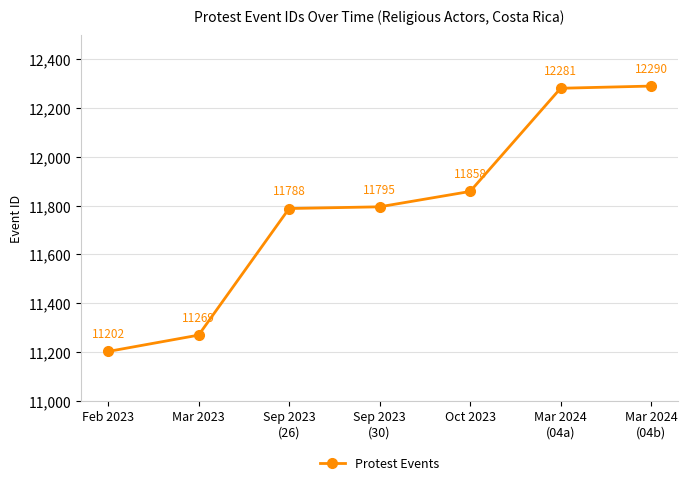

What is the value of the 7th point from the left?

12290